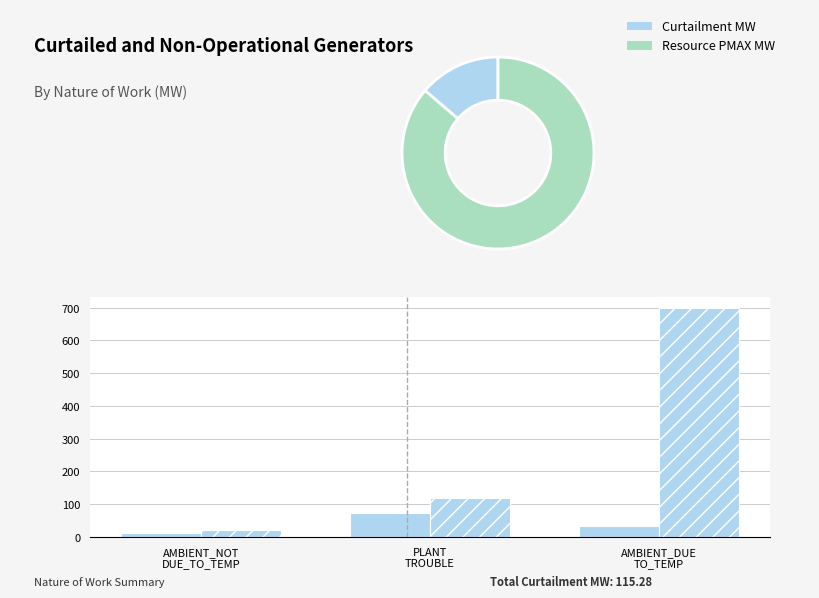

How many distinct data groups are displayed?

2